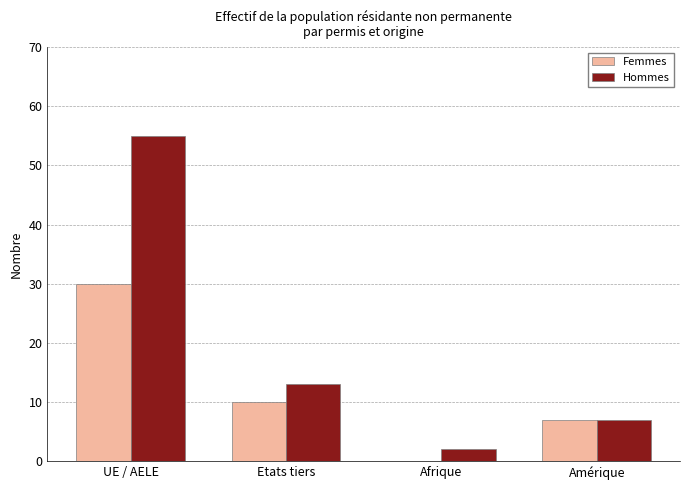

At which label is Hommes closest to 28?

Etats tiers